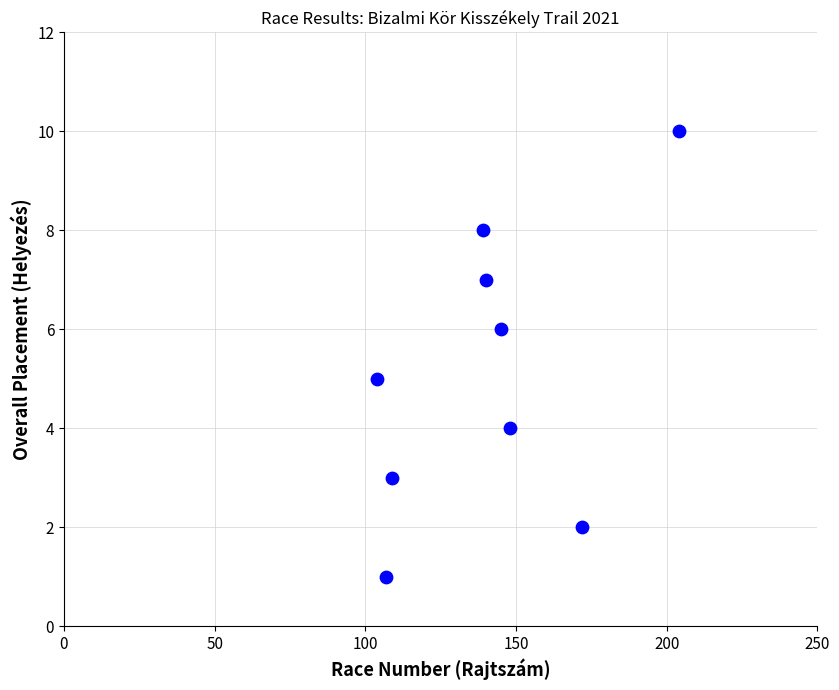

What is the range of Y values (max minus min)?

9